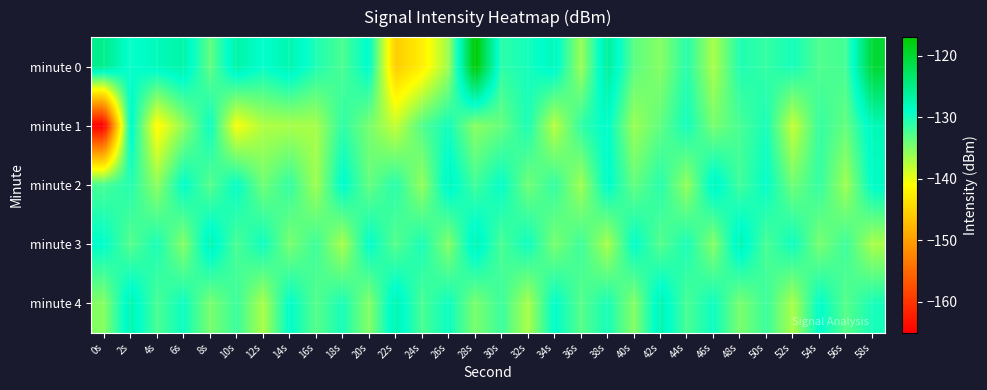

At which category is the sum across all series the highest?

58s